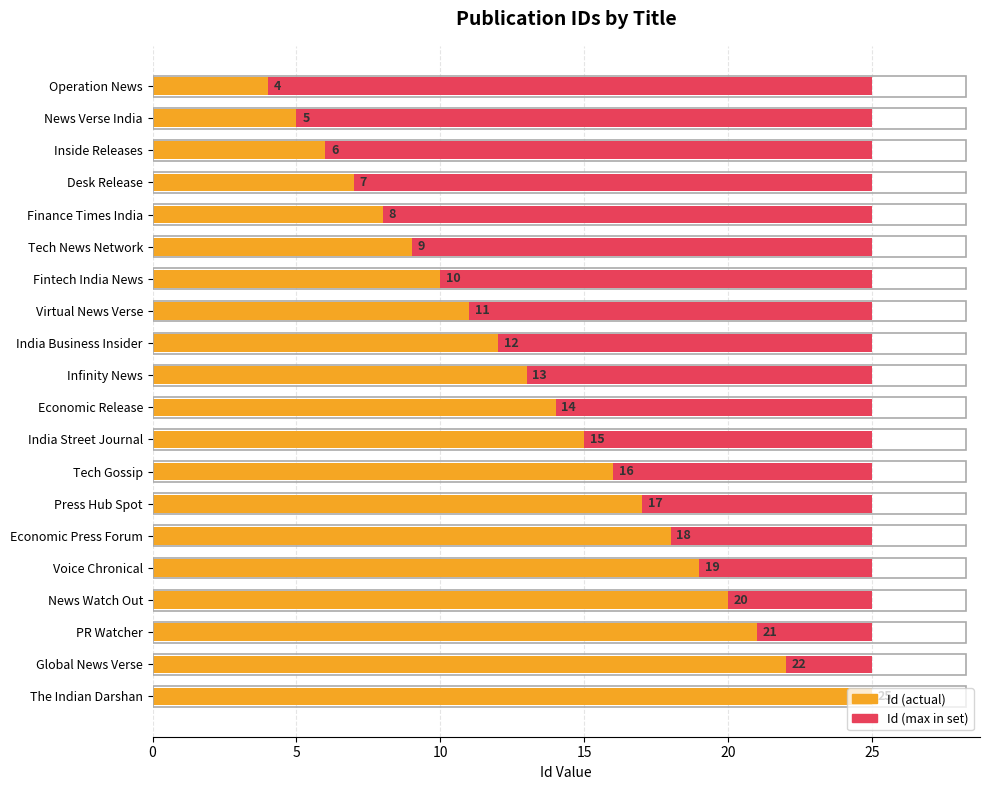

At how many categories does at least one series exceed 19?

4